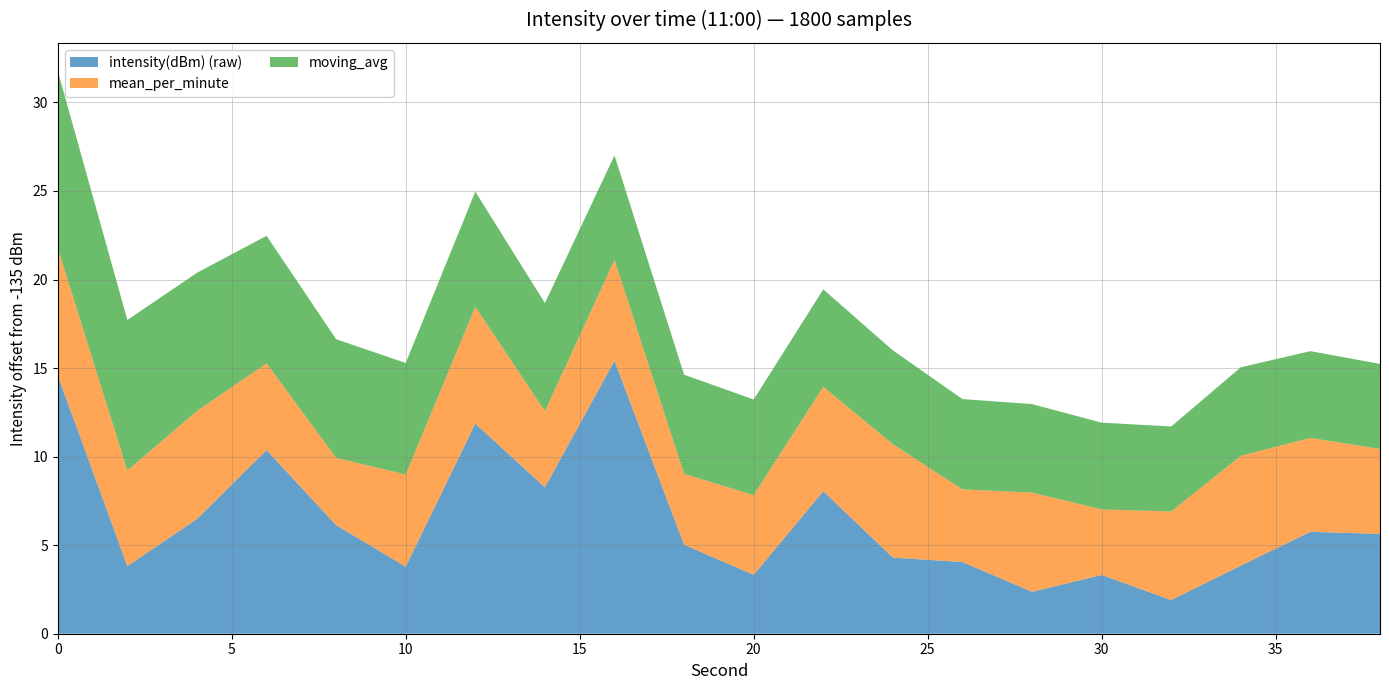

Reading left to right, list all the values displayed in this chart.

intensity(dBm): 0=-120.4	2=-131.2	4=-128.5	6=-124.6	8=-128.9	10=-131.2	12=-123.1	14=-126.7	16=-119.6	18=-130.0	20=-131.7	22=-127.0	24=-130.7	26=-131.0	28=-132.6	30=-131.7	32=-133.1	34=-131.2	36=-129.2	38=-129.4
mean_per_minute: 0=-127.8	2=-129.6	4=-128.9	6=-130.1	8=-131.2	10=-129.8	12=-128.4	14=-130.7	16=-129.3	18=-131.0	20=-130.5	22=-129.1	24=-128.6	26=-130.9	28=-129.4	30=-131.3	32=-130.0	34=-128.8	36=-129.7	38=-130.2
moving_avg: 0=-125.0	2=-126.5	4=-127.2	6=-127.8	8=-128.3	10=-128.7	12=-128.5	14=-128.9	16=-129.1	18=-129.4	20=-129.6	22=-129.5	24=-129.7	26=-129.9	28=-130.0	30=-130.1	32=-130.2	34=-130.0	36=-130.1	38=-130.2